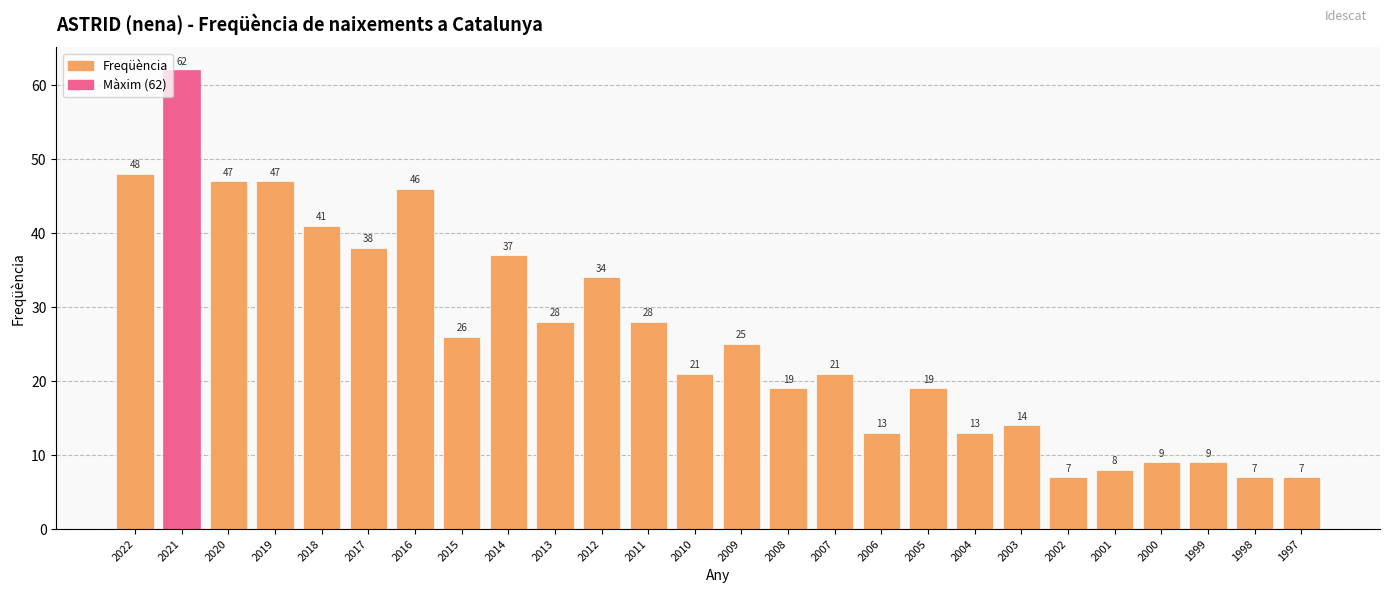

What is the difference between the second highest and minimum values?

41